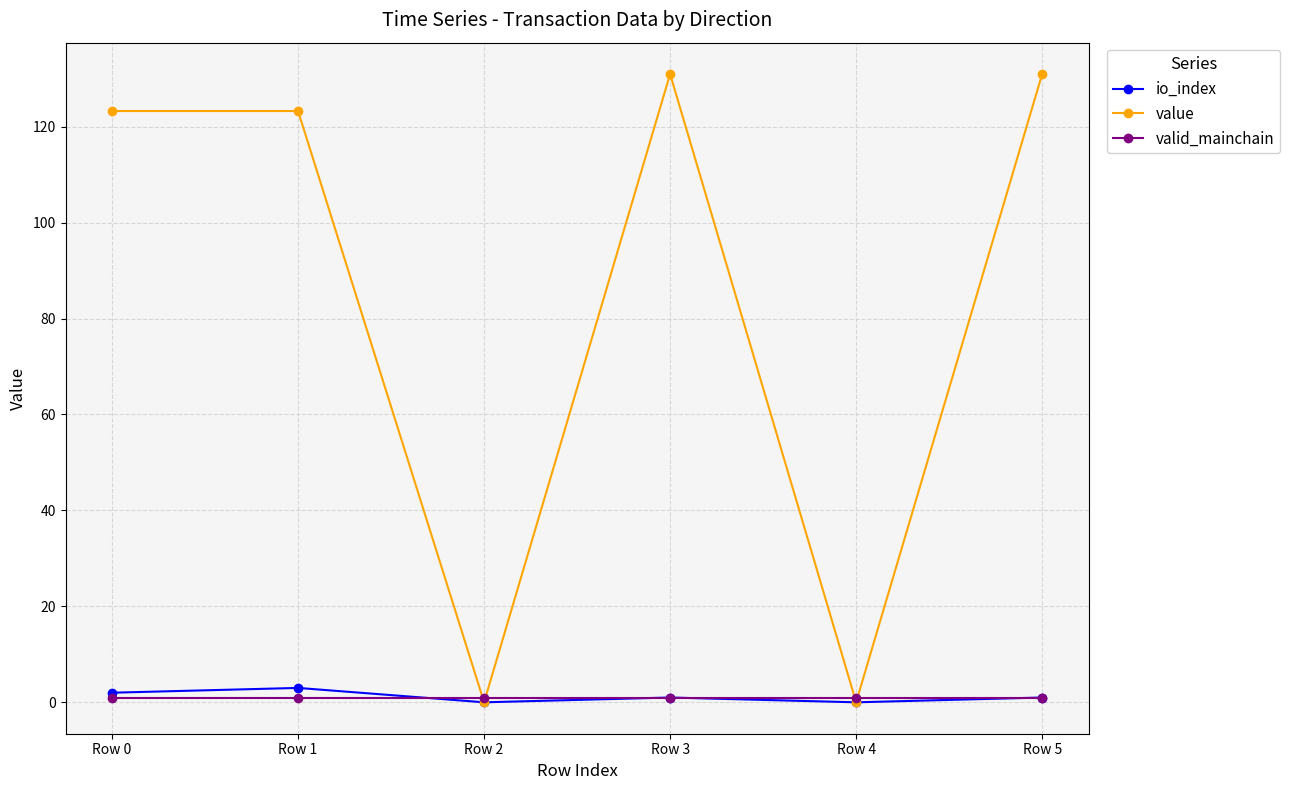

List the series in order of their peak value, lowest first.

valid_mainchain, io_index, value